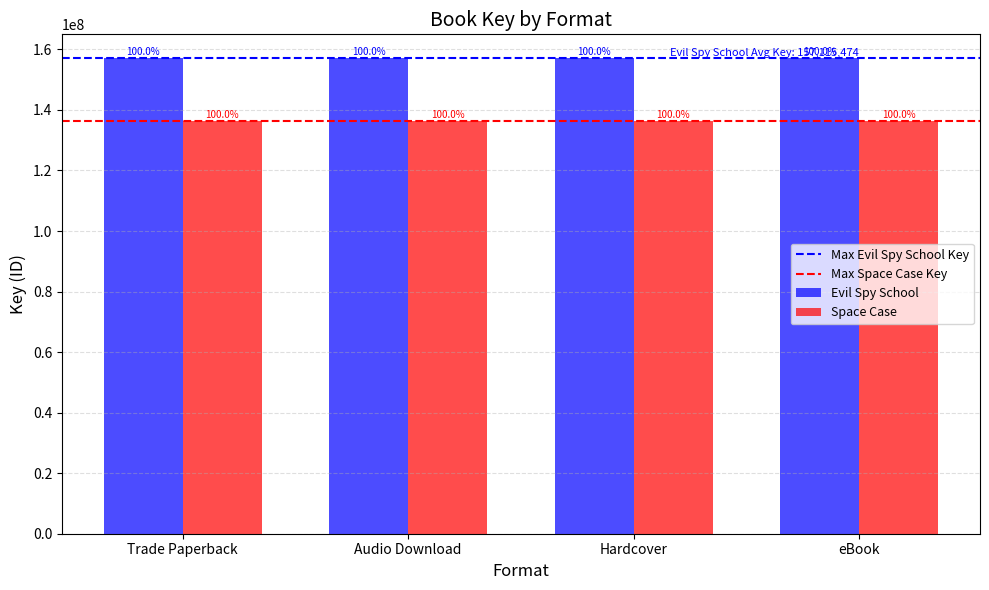

How many groups of bars are there?

4